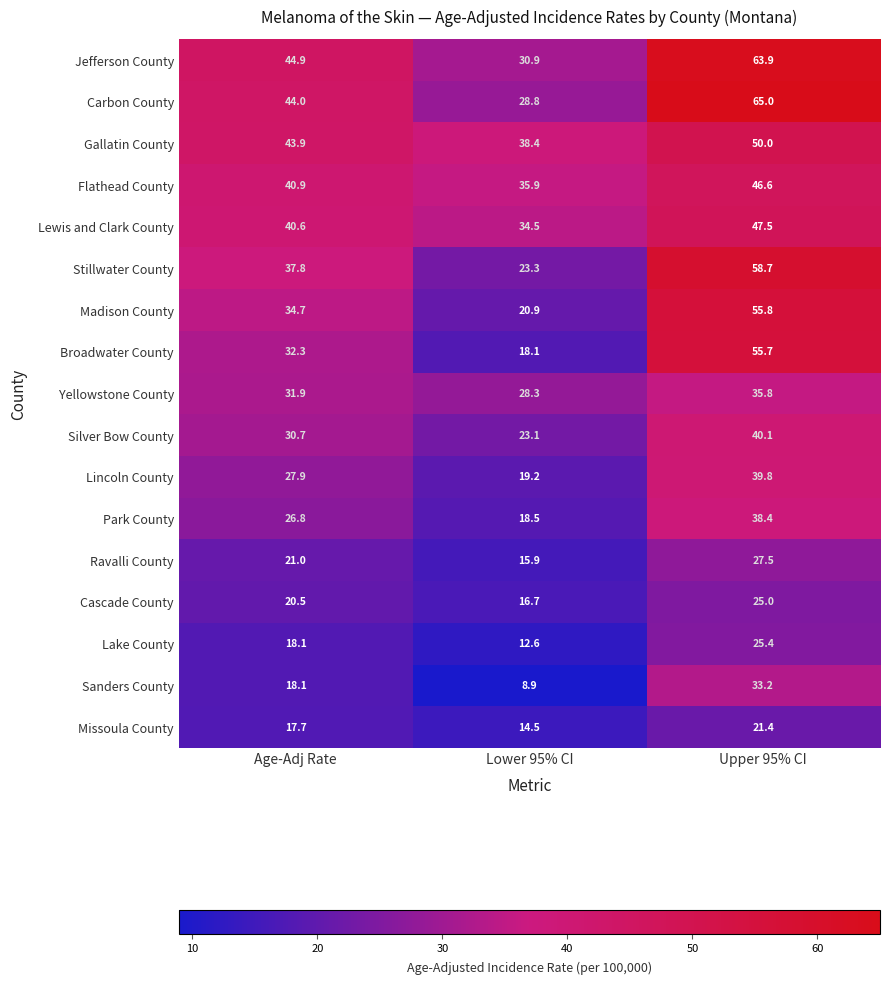

At which category is the sum across all series the highest?

Upper 95% CI